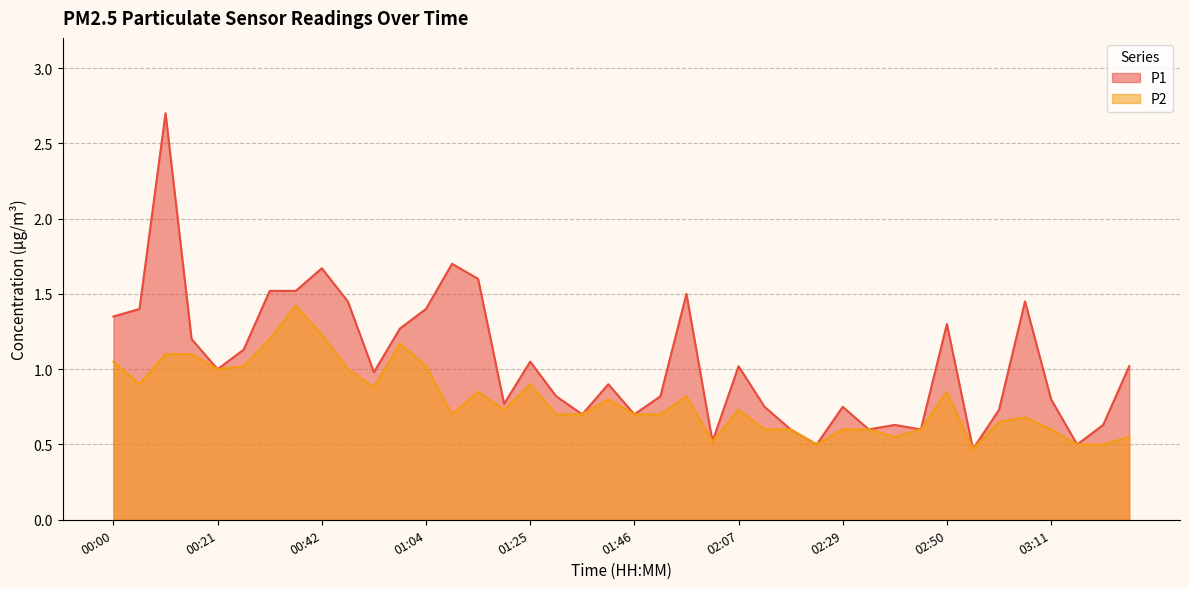

Which label corresponds to the smallest value in the chart?

02:55